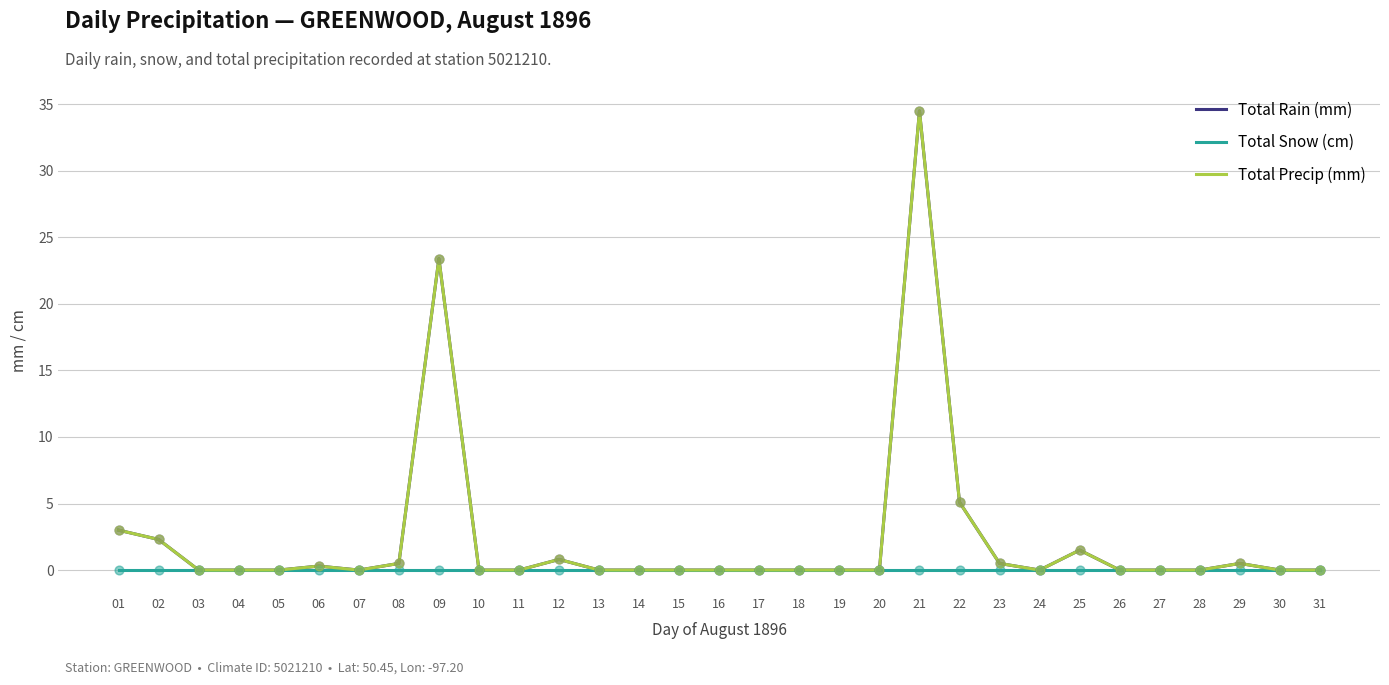

At how many categories does at least one series exceed 5?

3